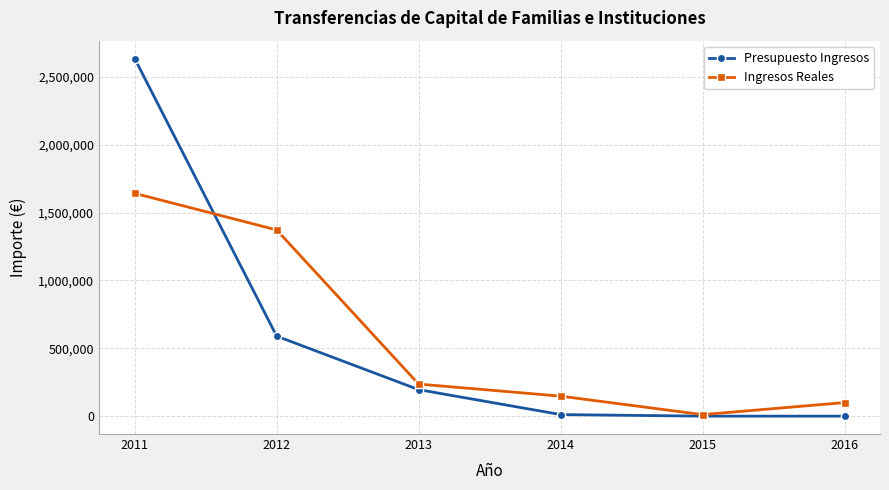

What are all the series names shown in the legend?

Presupuesto Ingresos, Ingresos Reales